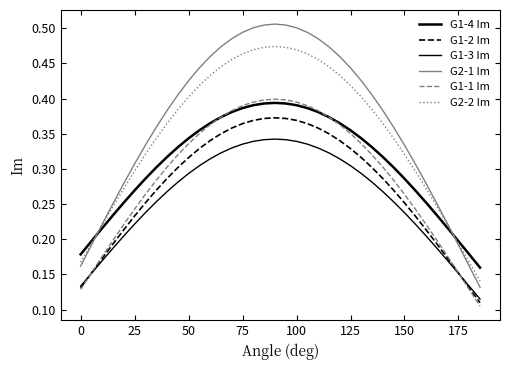

How many lines are shown in the chart?

6